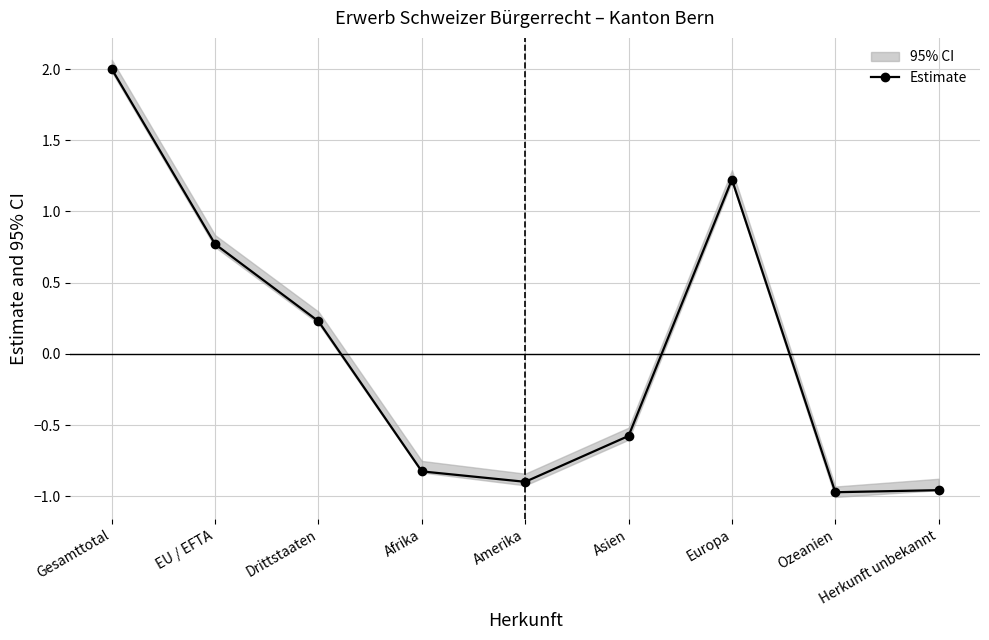

How many values are above zero?

4